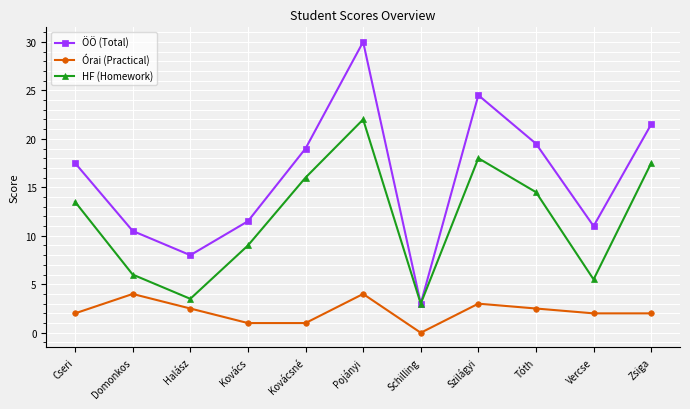

The value of ÖÖ (Total) at Schilling is 3.0. True or false?

True